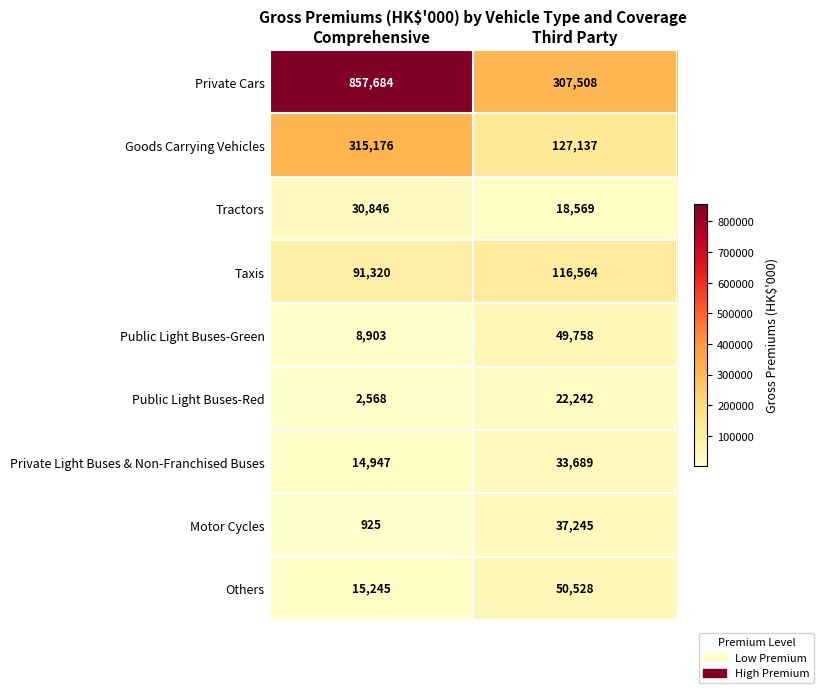

Reading right to left, transcribe all the data shown in this chart.

Private Cars: 307508	857684
Goods Carrying Vehicles: 127137	315176
Tractors: 18569	30846
Taxis: 116564	91320
Public Light Buses-Green: 49758	8903
Public Light Buses-Red: 22242	2568
Private Light Buses & Non-Franchised Buses: 33689	14947
Motor Cycles: 37245	925
Others: 50528	15245